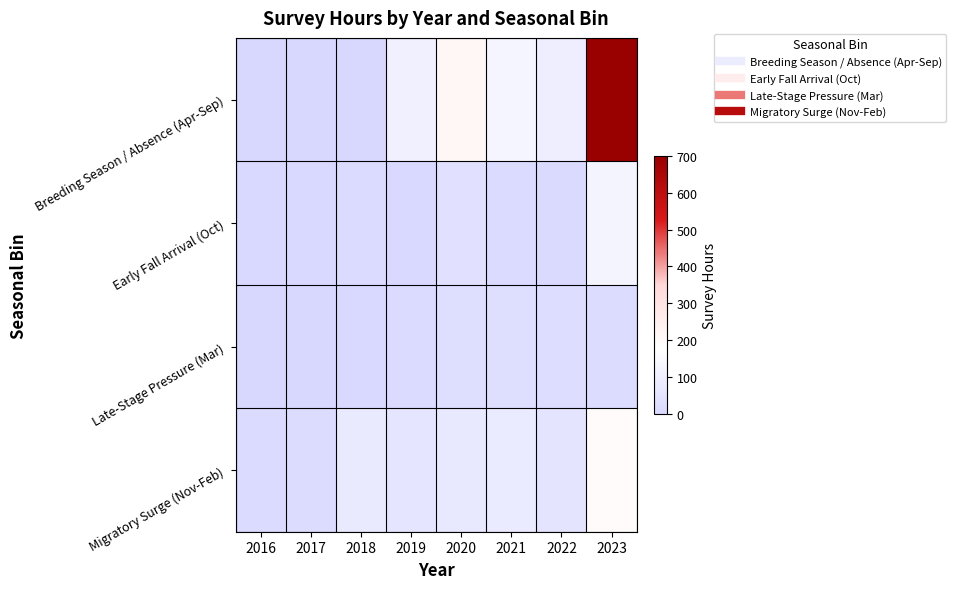

Which label corresponds to the smallest value in the chart?

2016